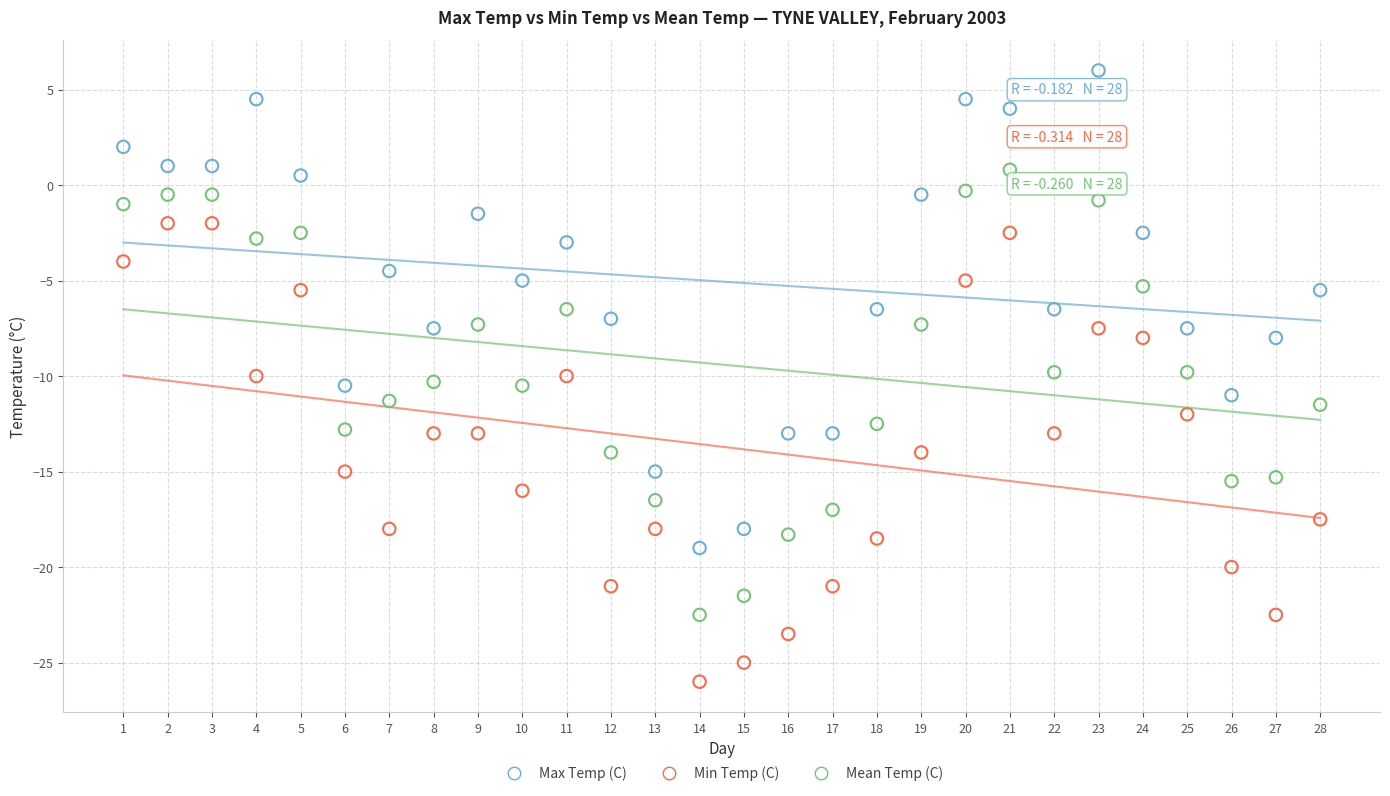

Which series contains the highest Y value?

Max Temp (C)